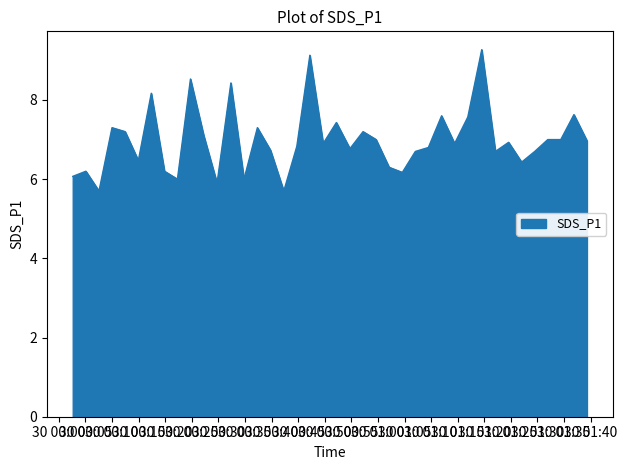

What is the maximum value shown in the chart?

9.3